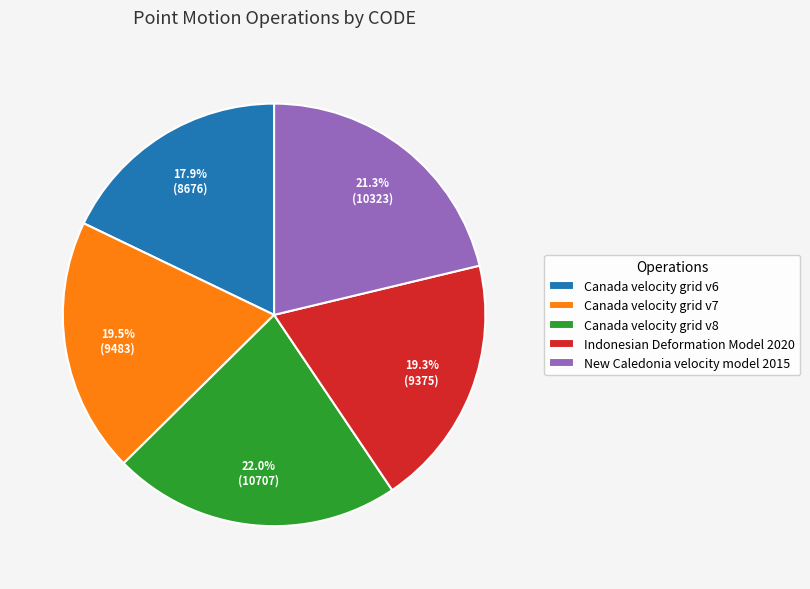

How many segments does this pie chart have?

5